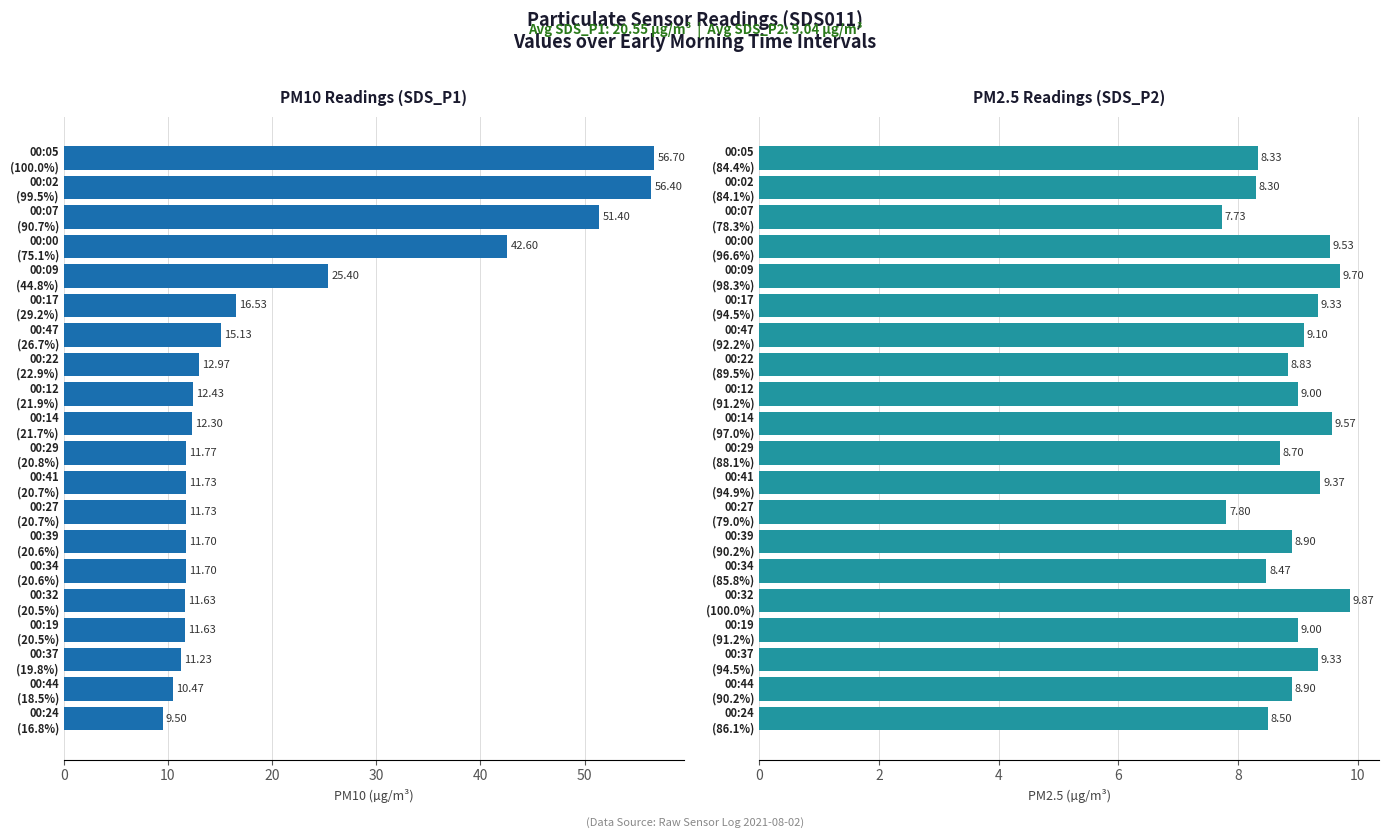

How many bars are there in total?

40